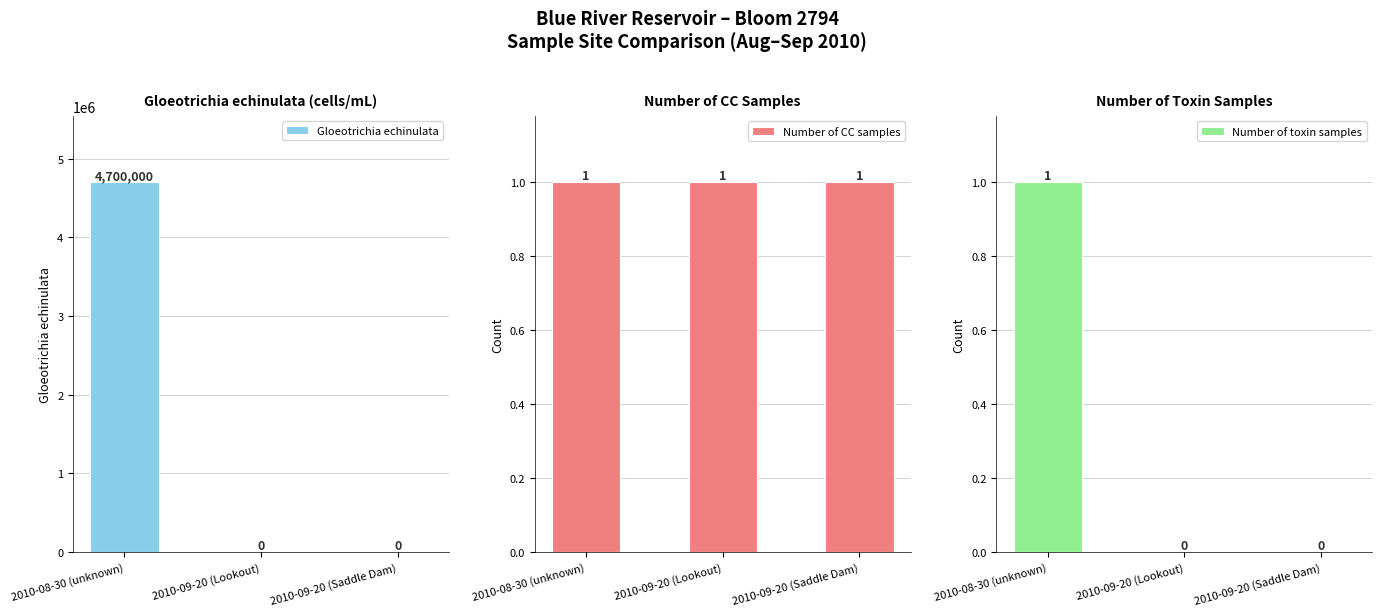

How many groups of bars are there?

3